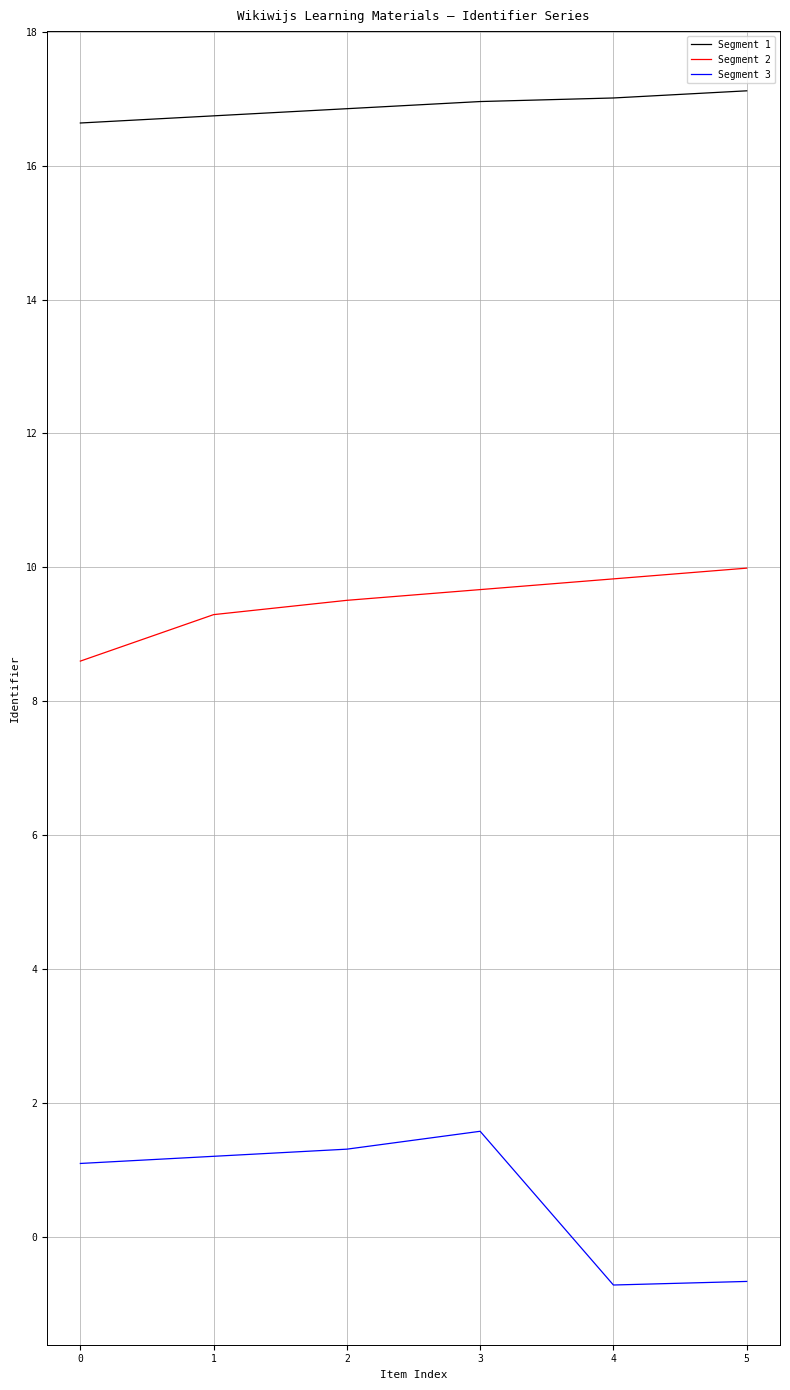

What value does the Segment 2 series have at 3?

9.7